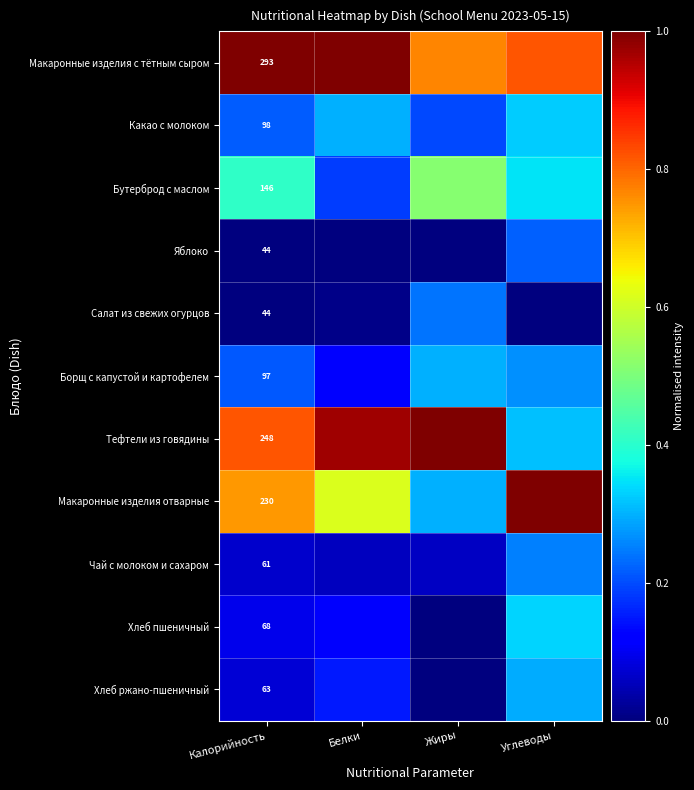

The Тефтели из говядины series shows 1.3 at Жиры. True or false?

False